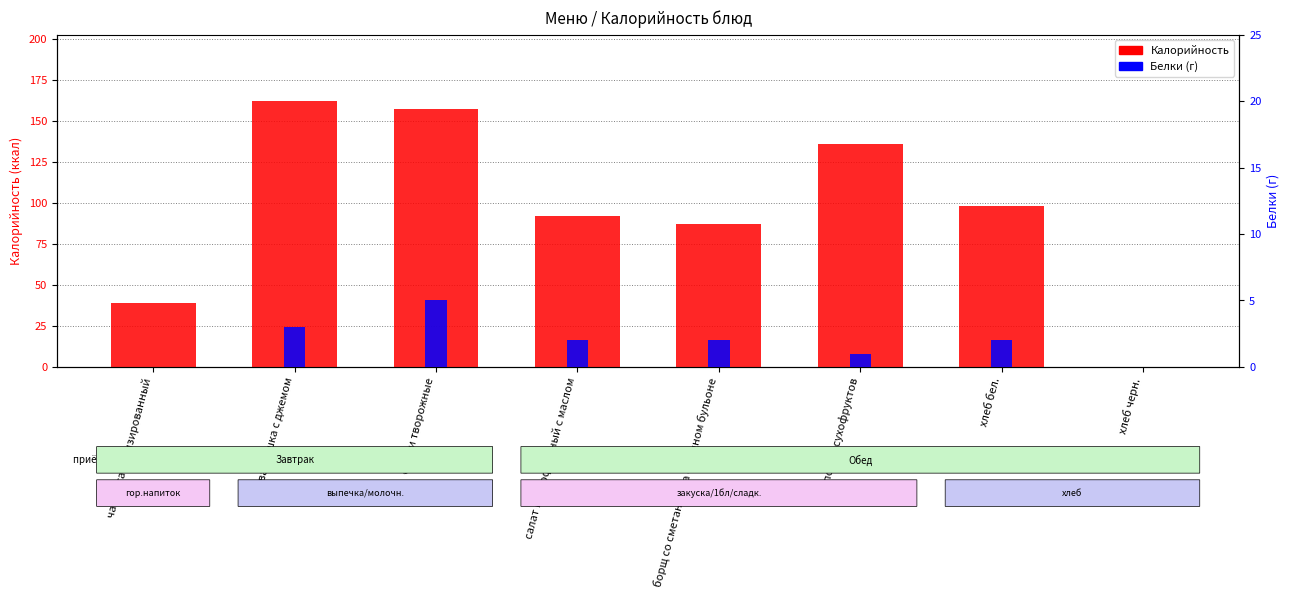

What position from the left is чай витаминизированный?

1